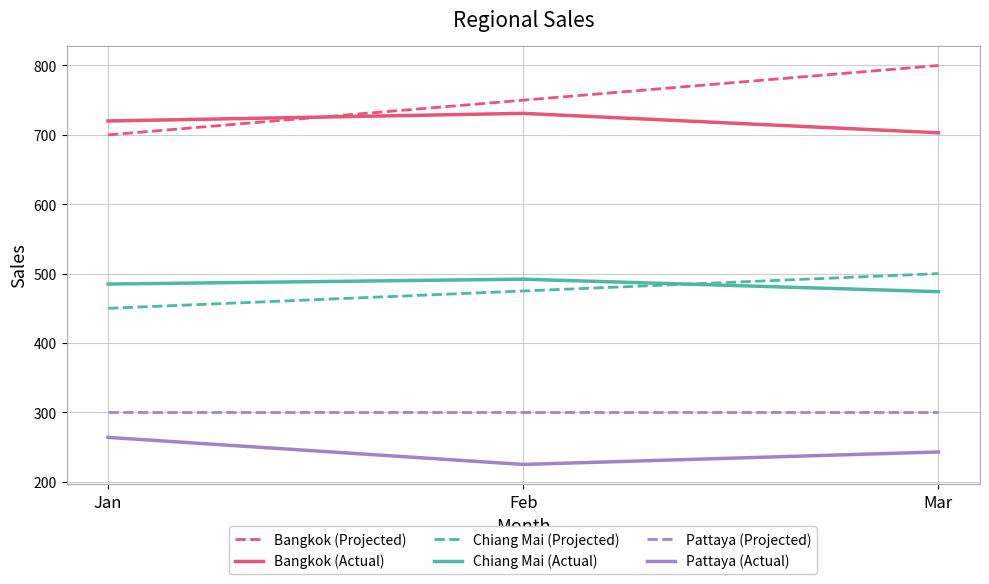

What value does the Chiang Mai (Actual) series have at Feb, to the nearest 5?

490